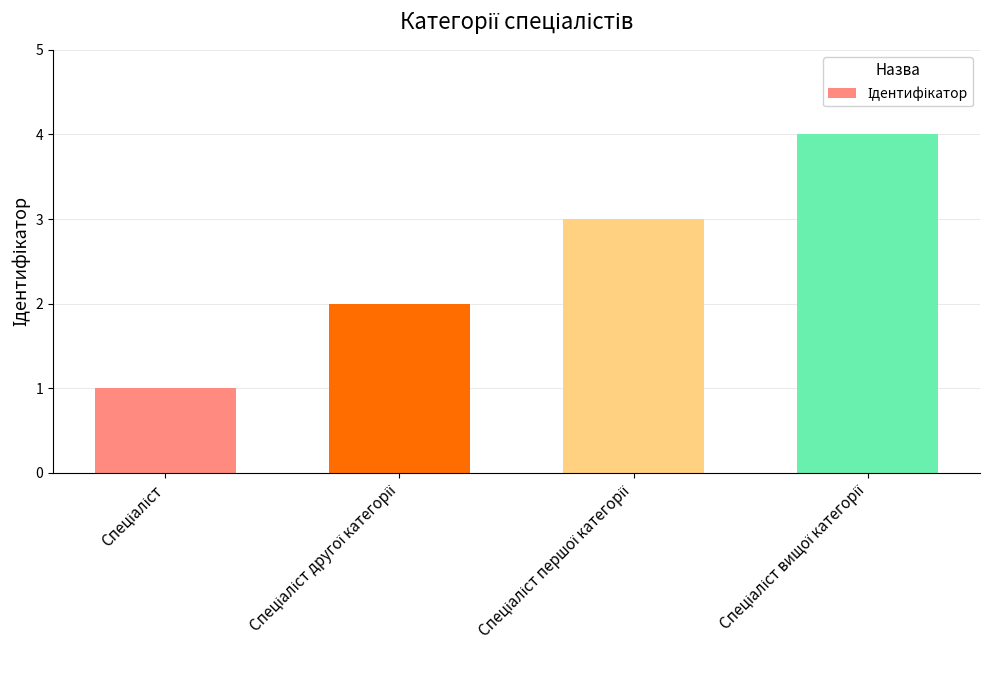

What is the value of the 2nd bar from the left?

2